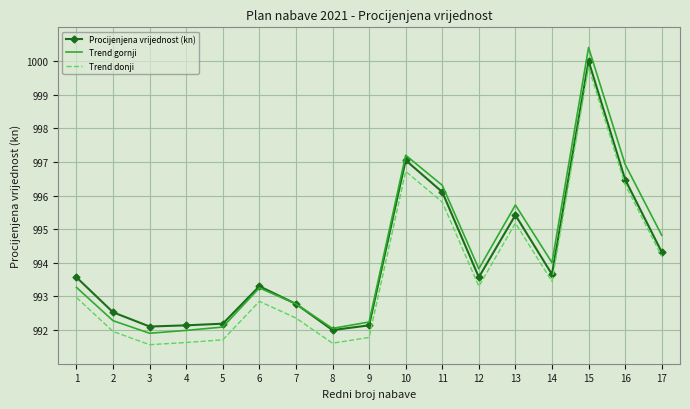

Which label corresponds to the largest value in the chart?

15